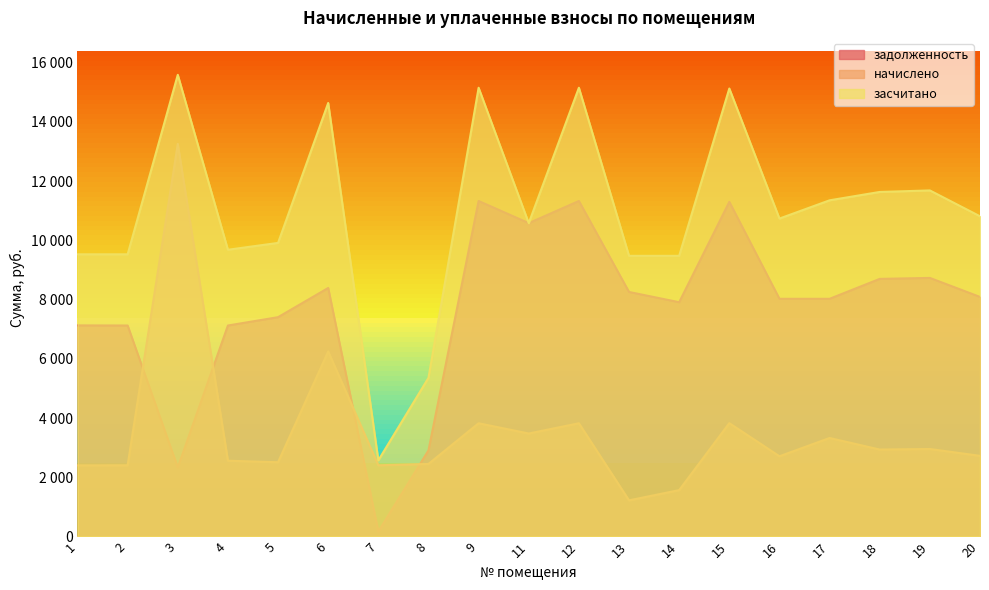

True or false: засчитано and начислено intersect in this chart.

False